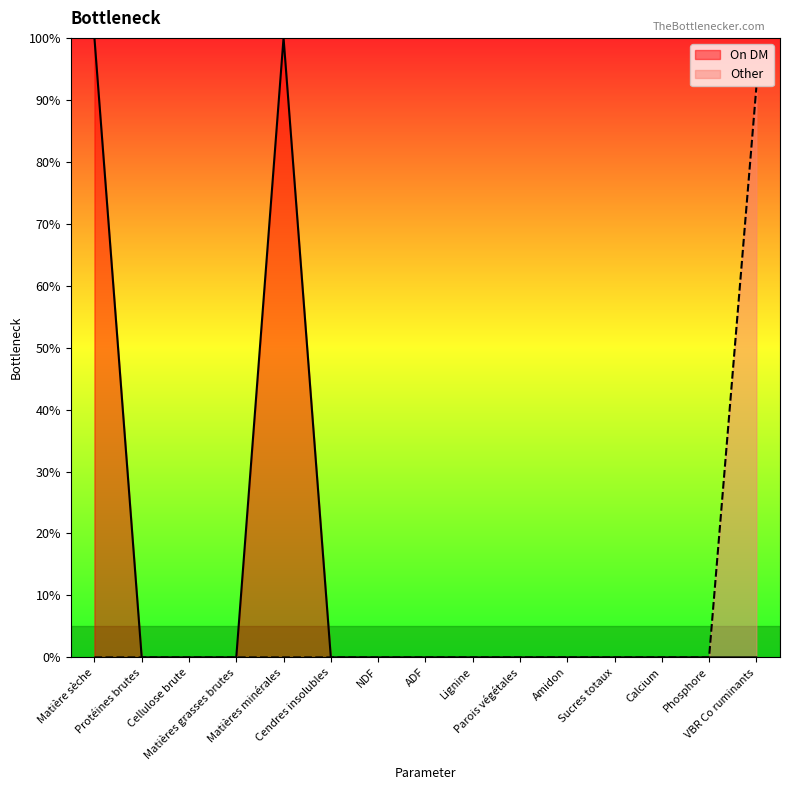

Is it true that On DM equals 0 at Amidon?

True